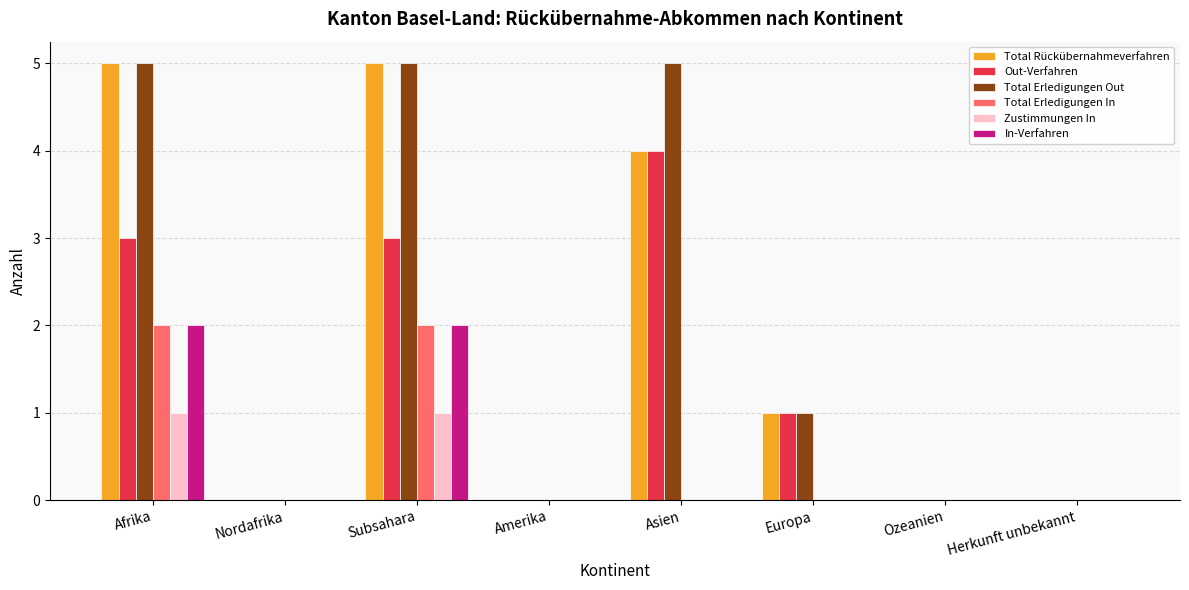

The Total Erledigungen In series shows -1 at Ozeanien. True or false?

False